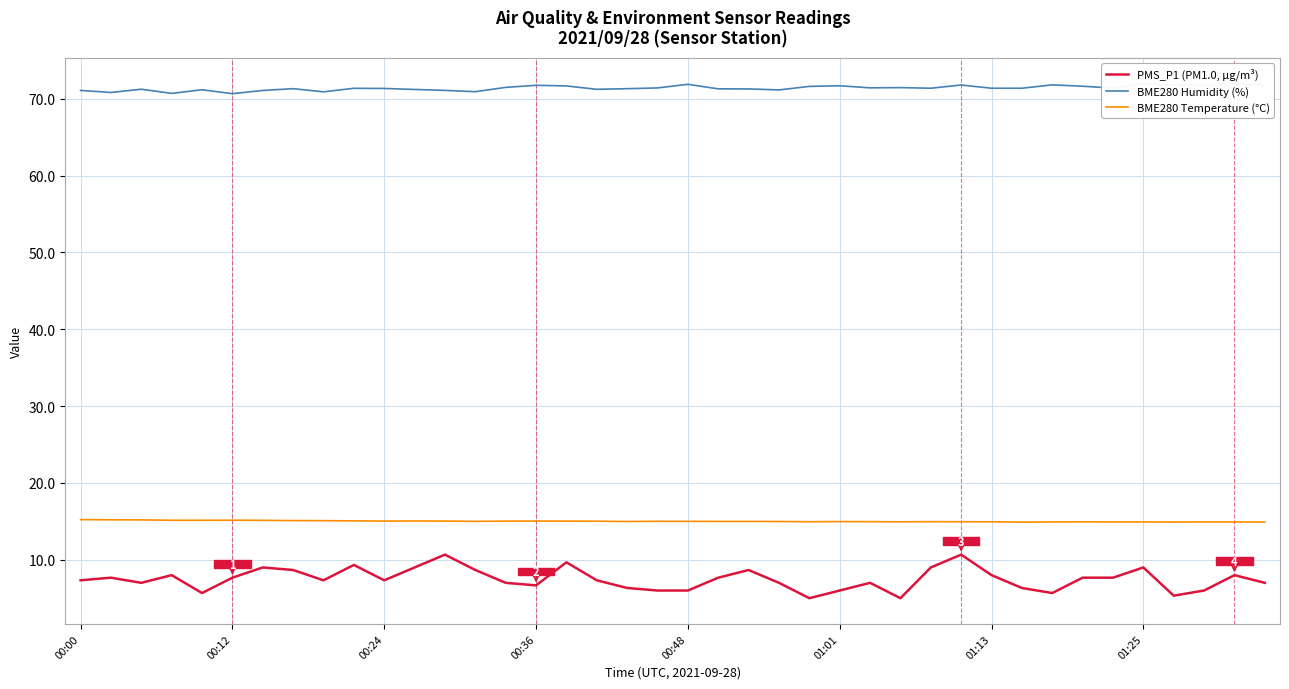

What is the difference between the maximum and second lowest values in the PMS_P1 (PM1.0, µg/m³) series?

5.7